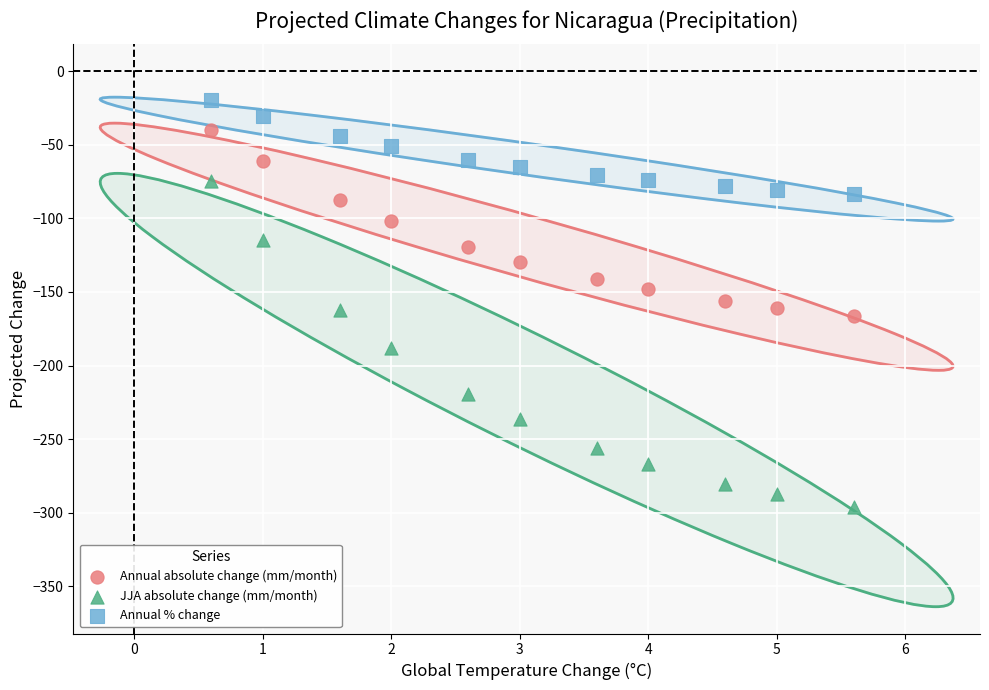

Which series contains the highest Y value?

Annual % change